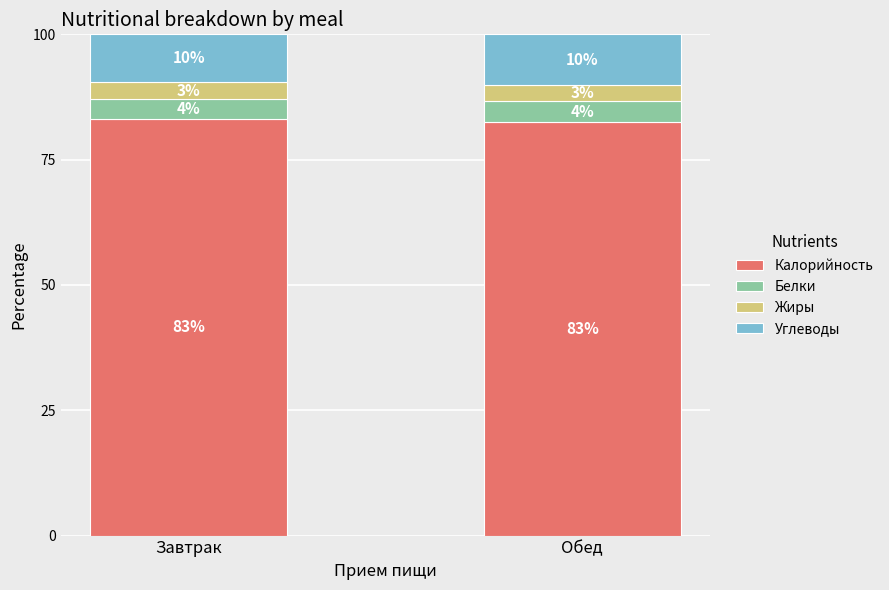

What is the average value of the Калорийность series?

82.9